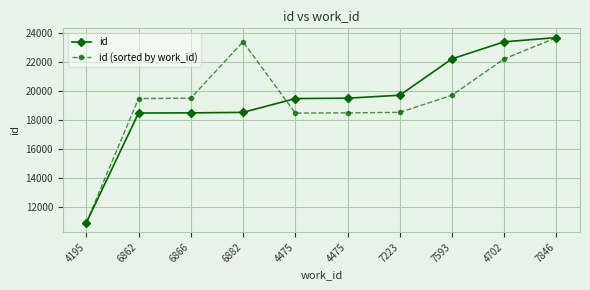

List the labels in order of id value, smallest first.

4195, 6862, 6866, 6882, 4475, 4475, 7223, 7593, 4702, 7846